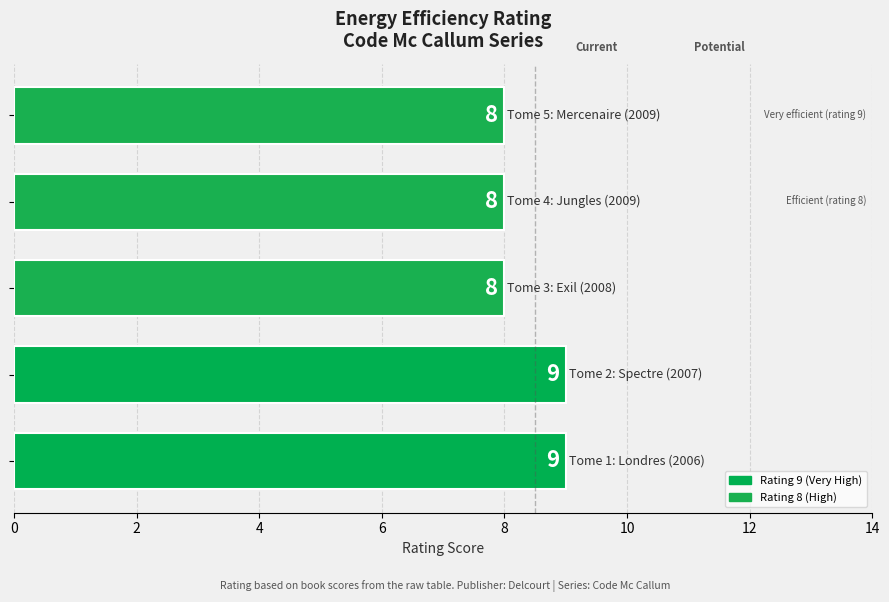

What is the sum of all values?

42